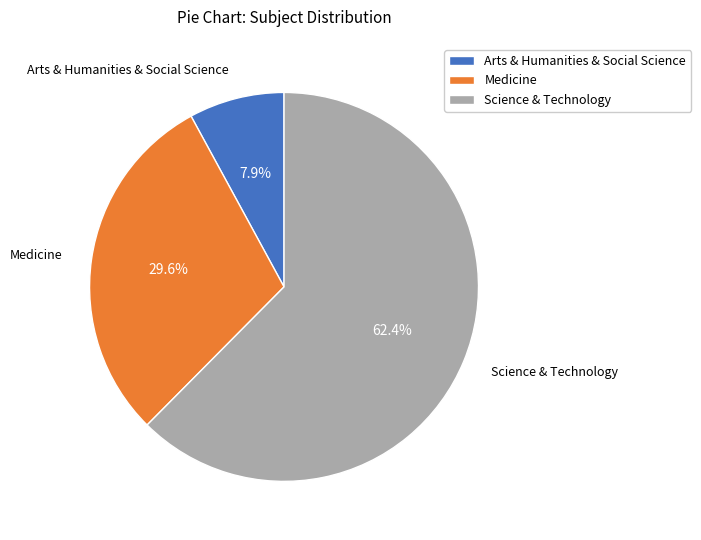

Which category has the biggest portion of the pie?

Science & Technology